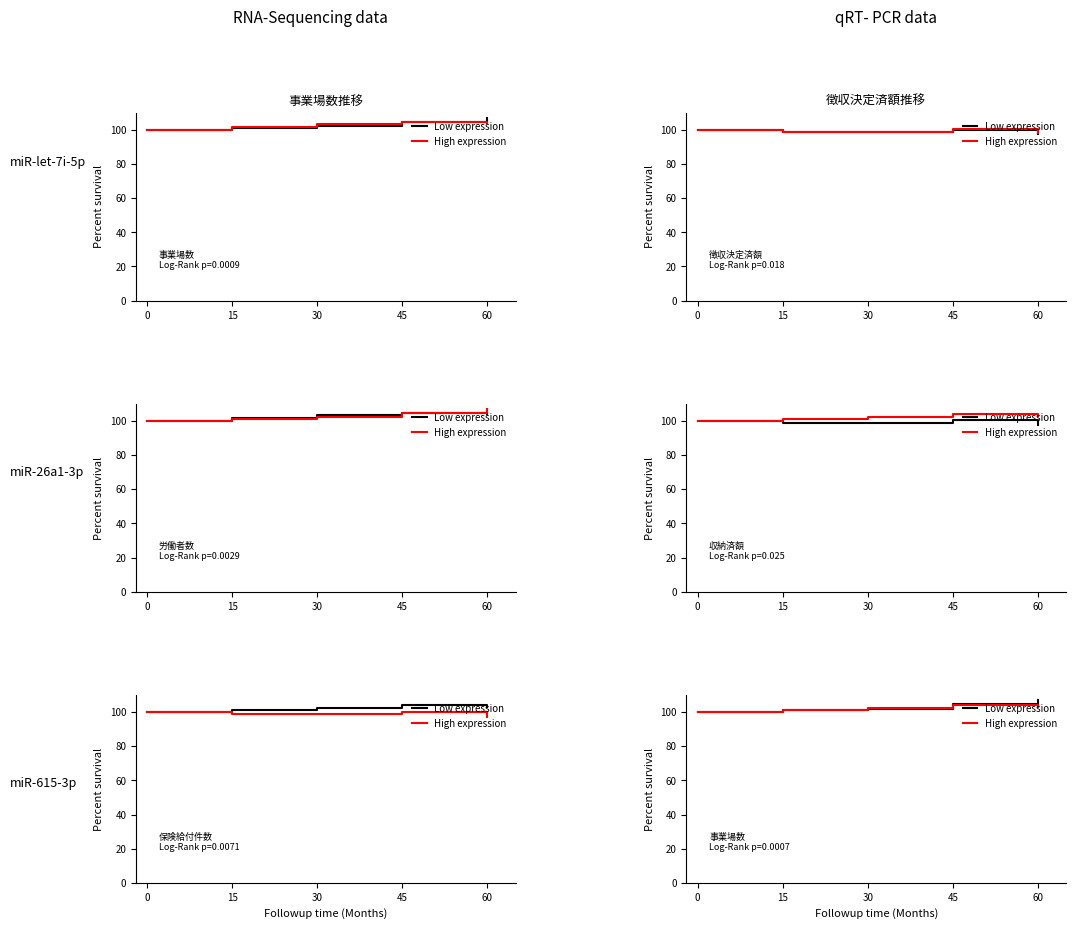

Is the value of High expression at 30 greater than the value of Low expression at 15?

Yes